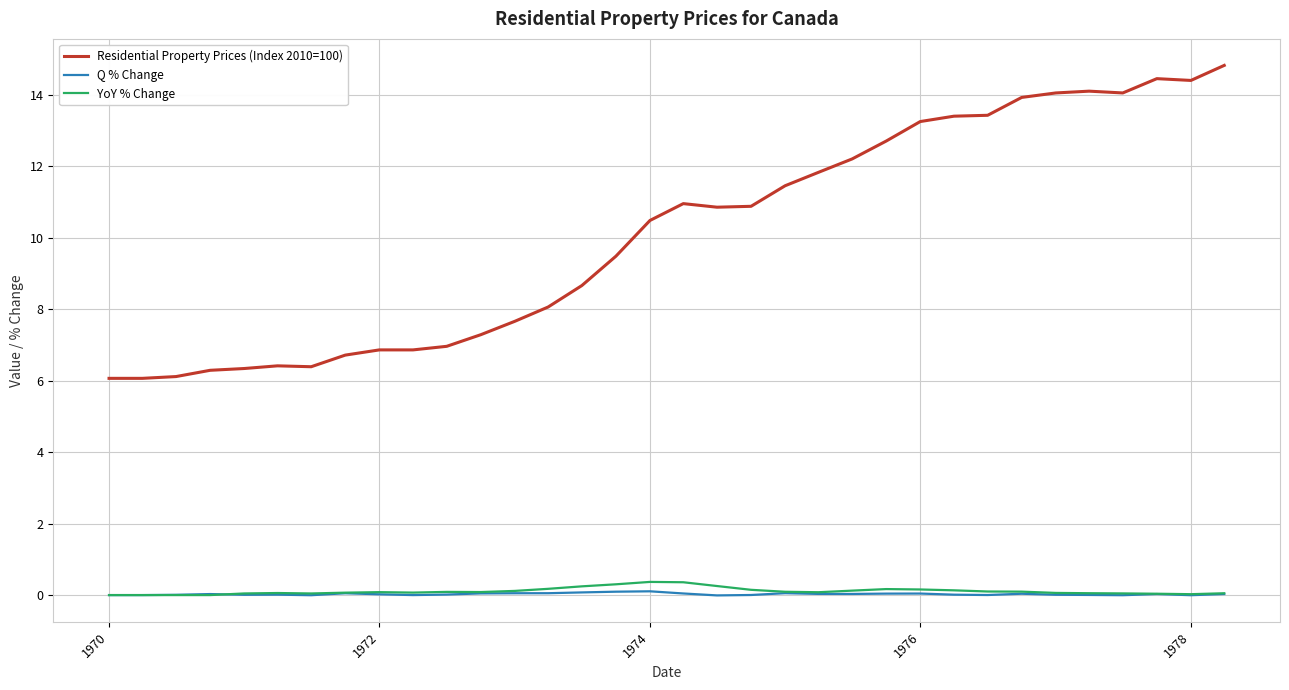

True or false: YoY % Change and Residential Property Prices (Index 2010=100) intersect in this chart.

False